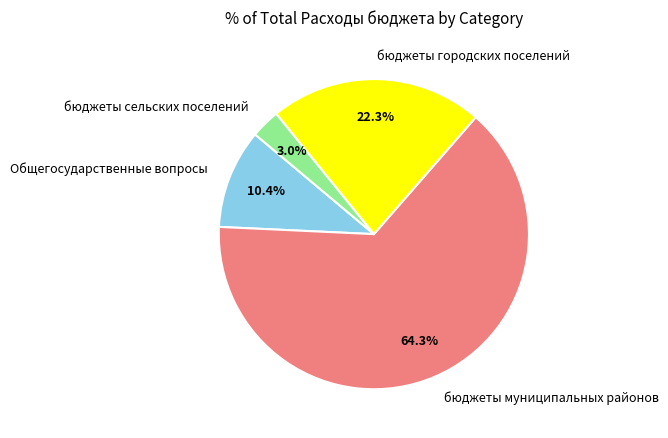

Which has a higher value, бюджеты сельских поселений or бюджеты городских поселений?

бюджеты городских поселений